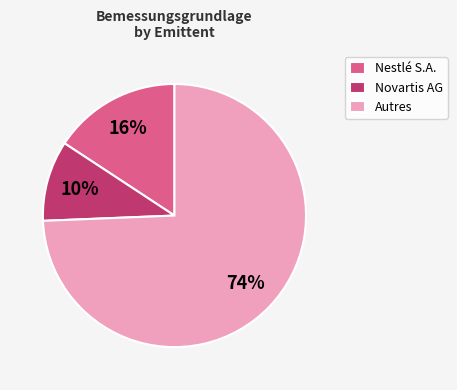

Is there any slice that represents more than half of the pie?

Yes